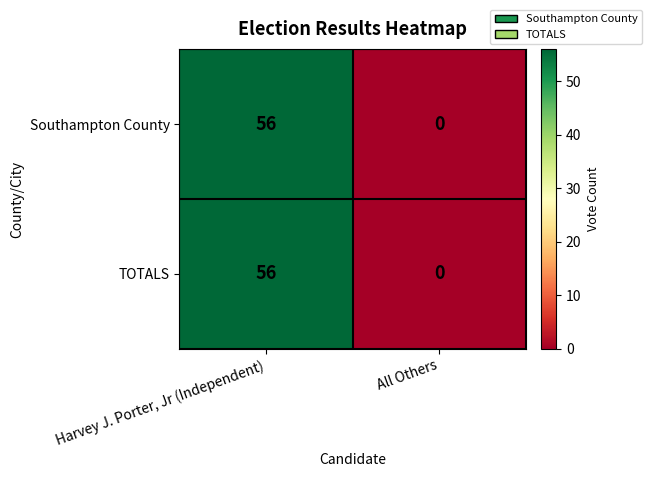

At which category is the sum across all series the highest?

Harvey J. Porter, Jr (Independent)